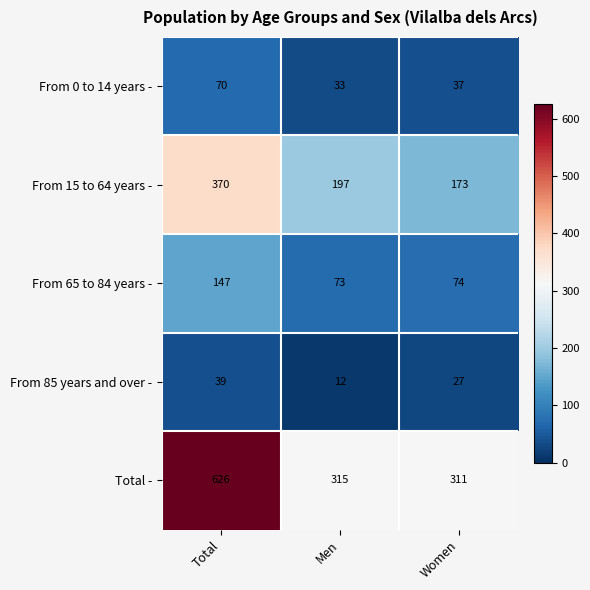

Rank the categories by From 15 to 64 years - value from highest to lowest.

Total, Men, Women